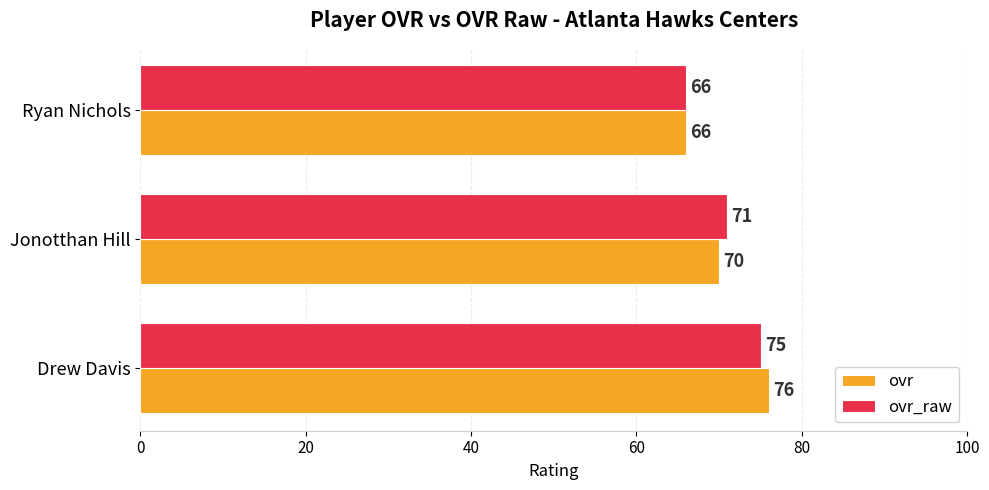

How many categories are shown in the chart?

3